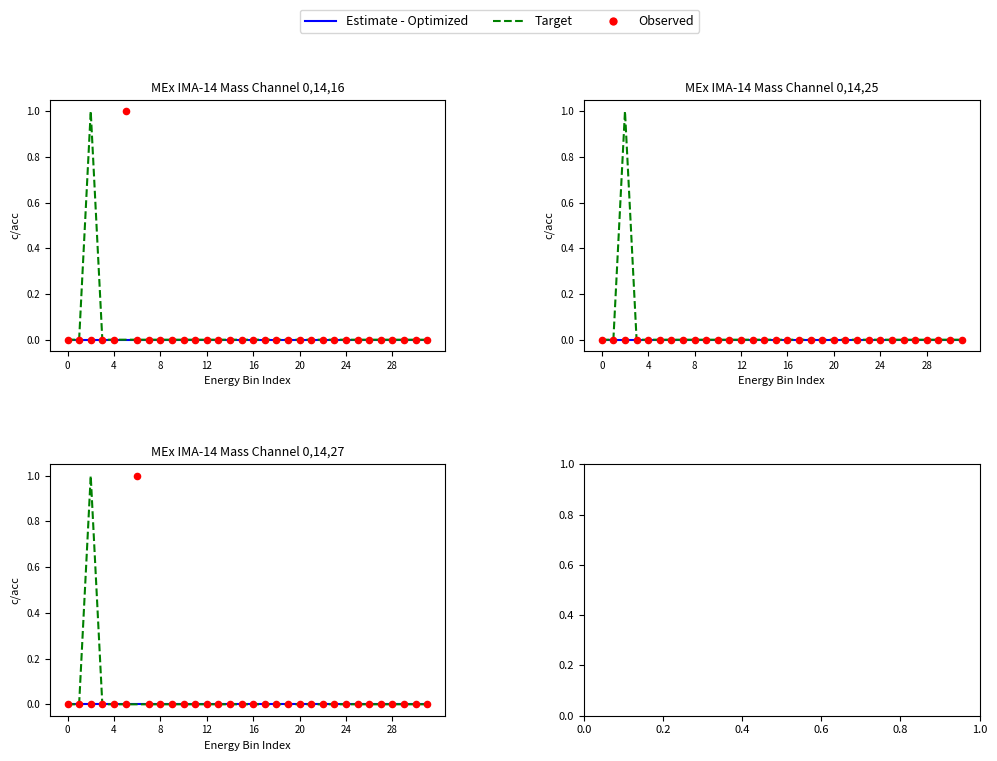

Which series contains the highest Y value?

Target